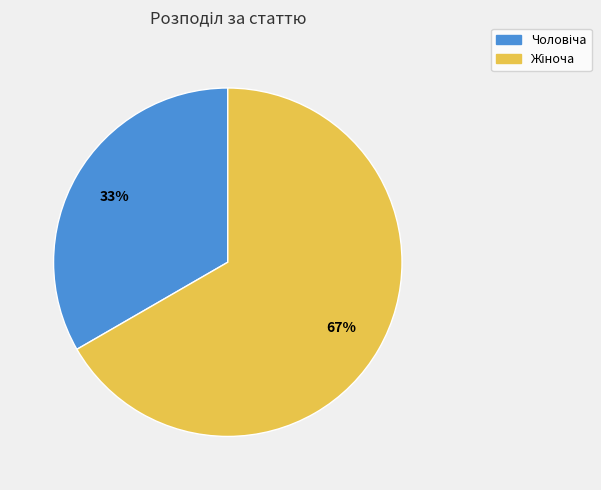

Is there any slice that represents more than half of the pie?

Yes